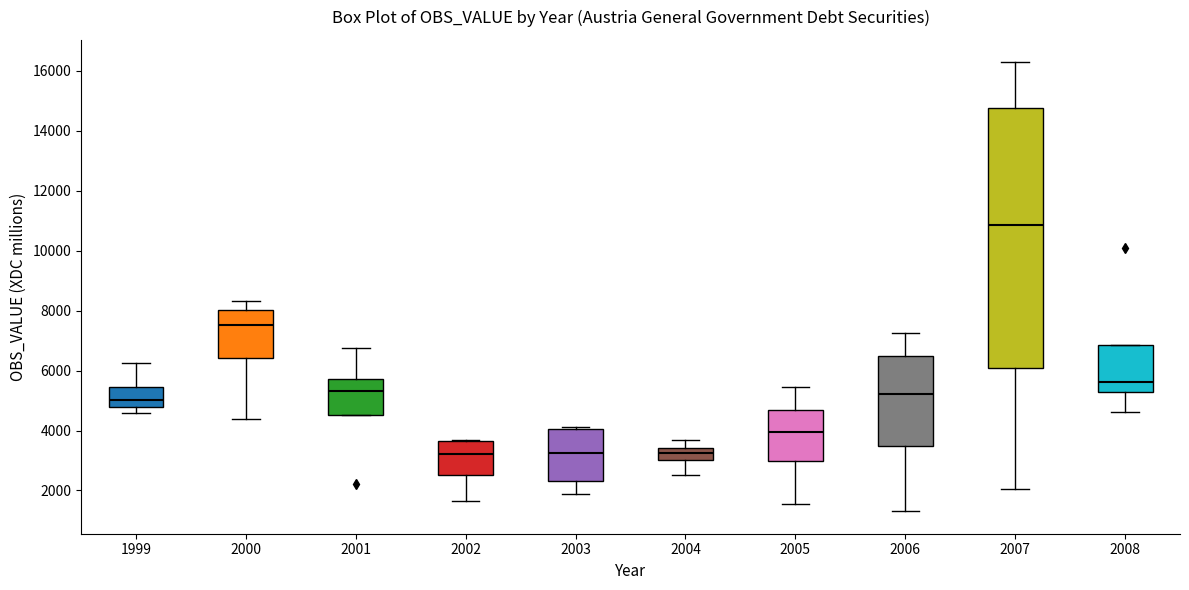

Reading left to right, read every box against the y-axis: the position of its median line, the range the box covers, and the ends of its whiskers. The values are not printed on the chart, so give them approximately, as read against the axis.

1999: median 5000, box 4800 to 5400, whiskers 4600 to 6200
2000: median 7600, box 6400 to 8000, whiskers 4400 to 8400
2001: median 5400, box 4600 to 5800, whiskers 4600 to 6800
2002: median 3200, box 2600 to 3600, whiskers 1600 to 3600
2003: median 3200, box 2400 to 4000, whiskers 1800 to 4200
2004: median 3200, box 3000 to 3400, whiskers 2600 to 3600
2005: median 4000, box 3000 to 4600, whiskers 1600 to 5400
2006: median 5200, box 3400 to 6400, whiskers 1400 to 7200
2007: median 10800, box 6000 to 14800, whiskers 2000 to 16200
2008: median 5600, box 5200 to 6800, whiskers 4600 to 6800